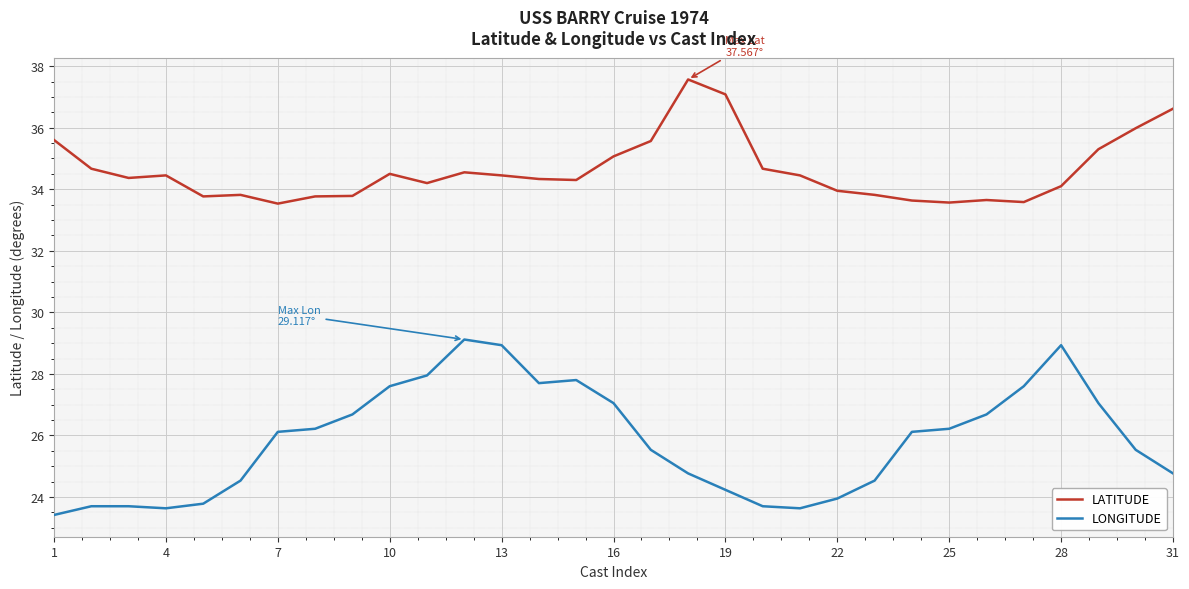

What is the sum of all LONGITUDE values?

801.2